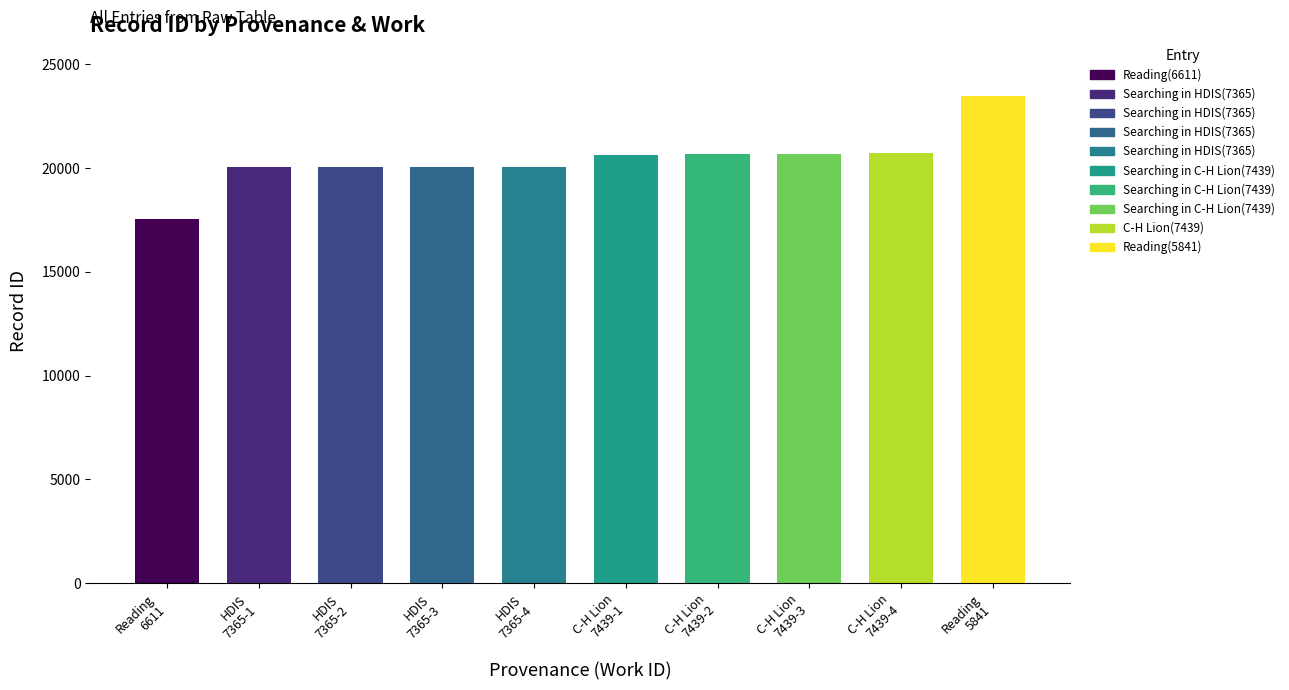

What is the change in value from Searching in C-H Lion(7439) to Searching in C-H Lion(7439)?

+8